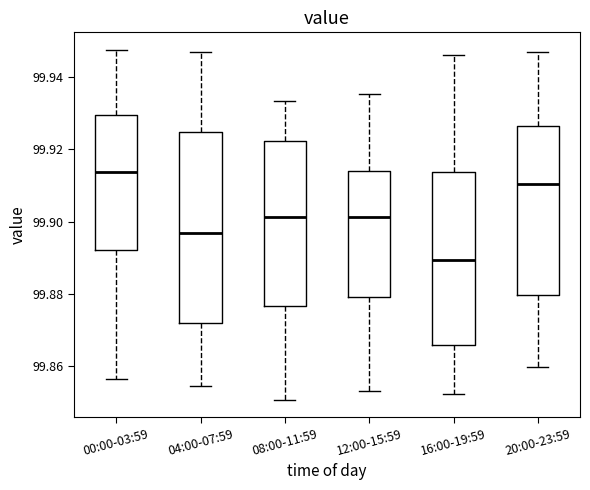

Reading left to right, transcribe this box plot: for each box, give where its median line is, the range the box spans, and where its two whiskers end, as read against the y-axis. The values are not printed on the chart, so give them approximately, as read against the axis.

00:00-03:59: median 99.914, box 99.892 to 99.930, whiskers 99.856 to 99.948
04:00-07:59: median 99.896, box 99.872 to 99.924, whiskers 99.854 to 99.948
08:00-11:59: median 99.902, box 99.876 to 99.922, whiskers 99.850 to 99.934
12:00-15:59: median 99.902, box 99.880 to 99.914, whiskers 99.854 to 99.936
16:00-19:59: median 99.890, box 99.866 to 99.914, whiskers 99.852 to 99.946
20:00-23:59: median 99.910, box 99.880 to 99.926, whiskers 99.860 to 99.946